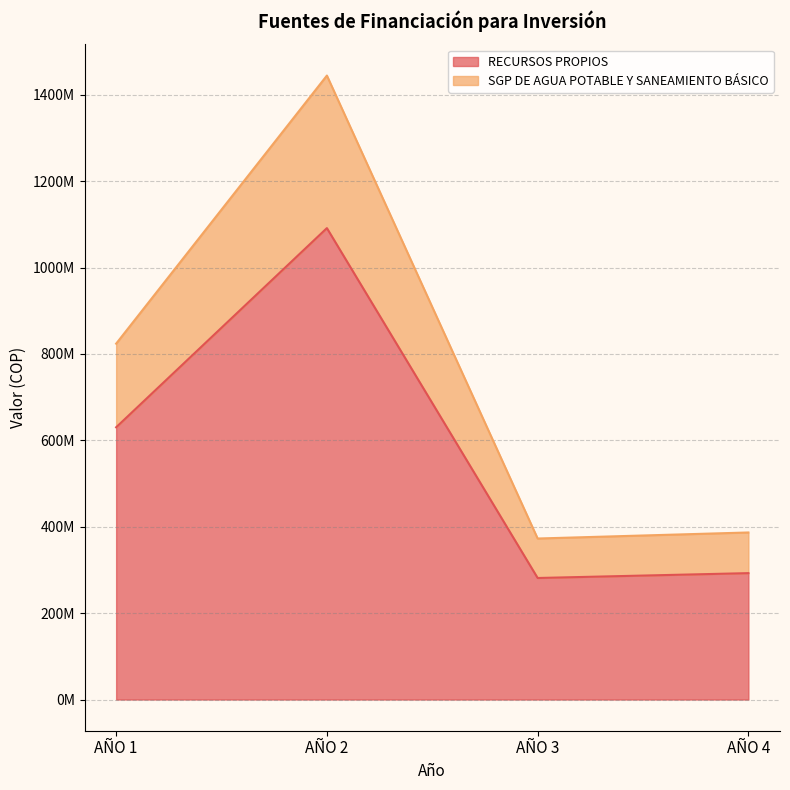

At how many categories does at least one series exceed 1260152446?

1